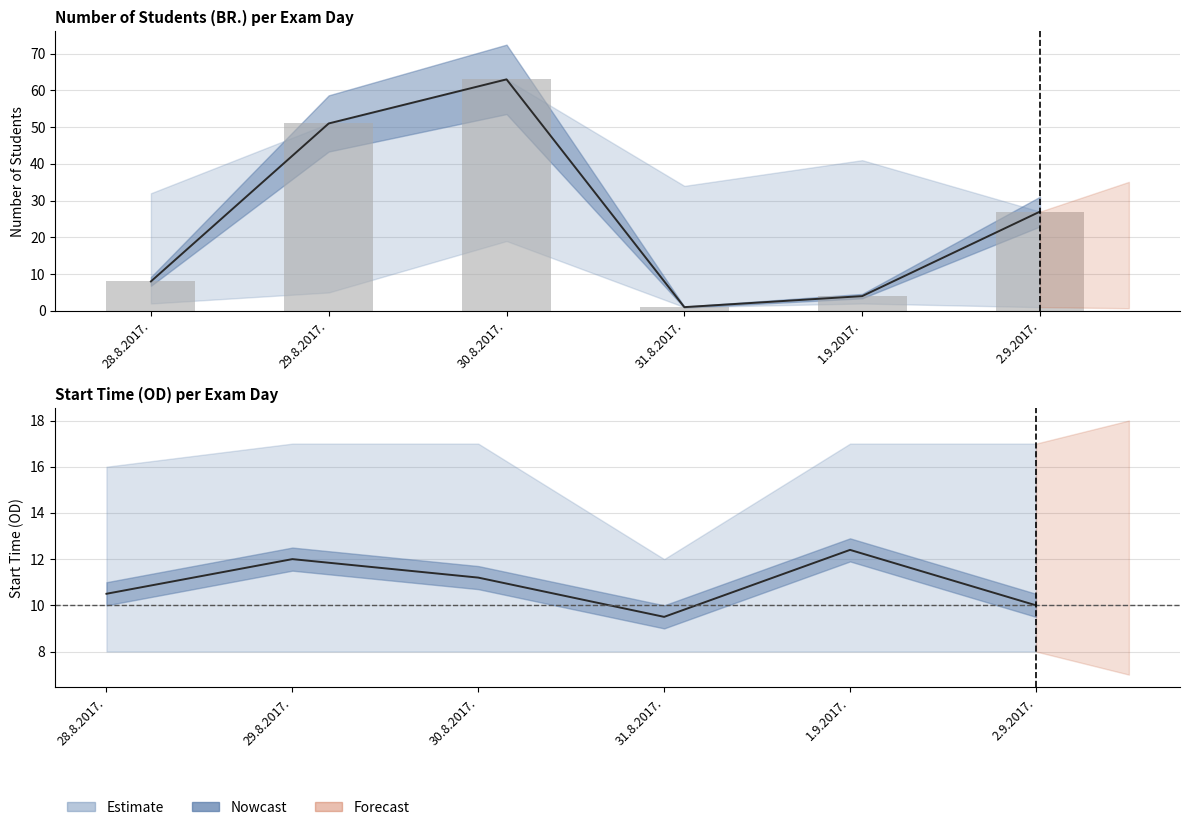

What is the label of the 3rd bar from the left?

30.8.2017.